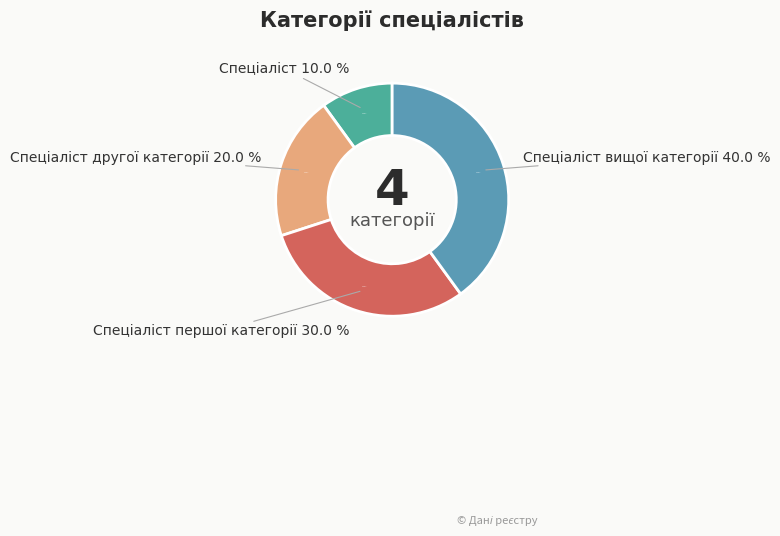

To the nearest percent, what is the difference between the Спеціаліст другої категорії and Спеціаліст вищої категорії slice percentages?

20%